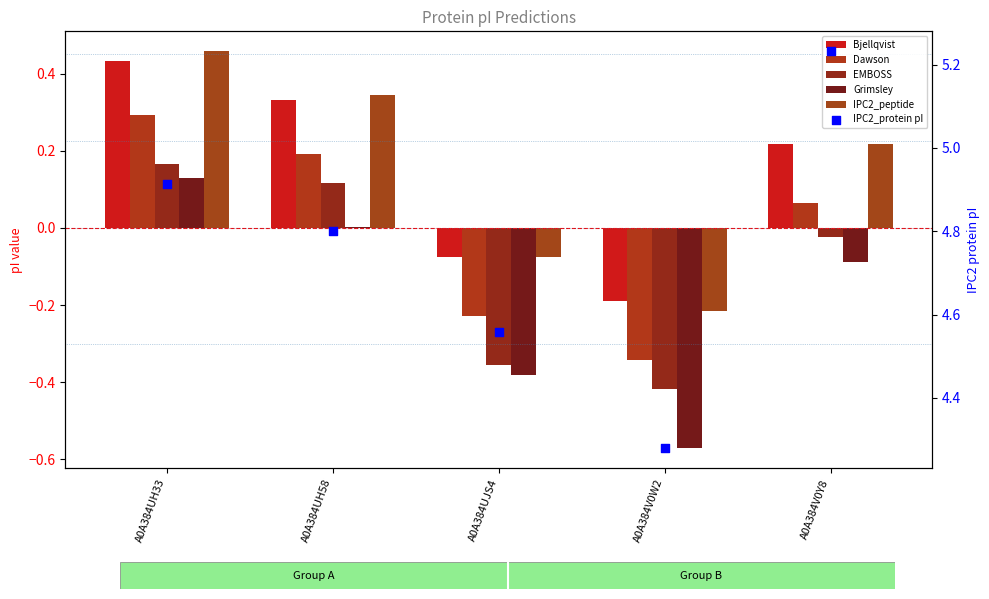

At which category is the sum across all series the highest?

A0A384UH33